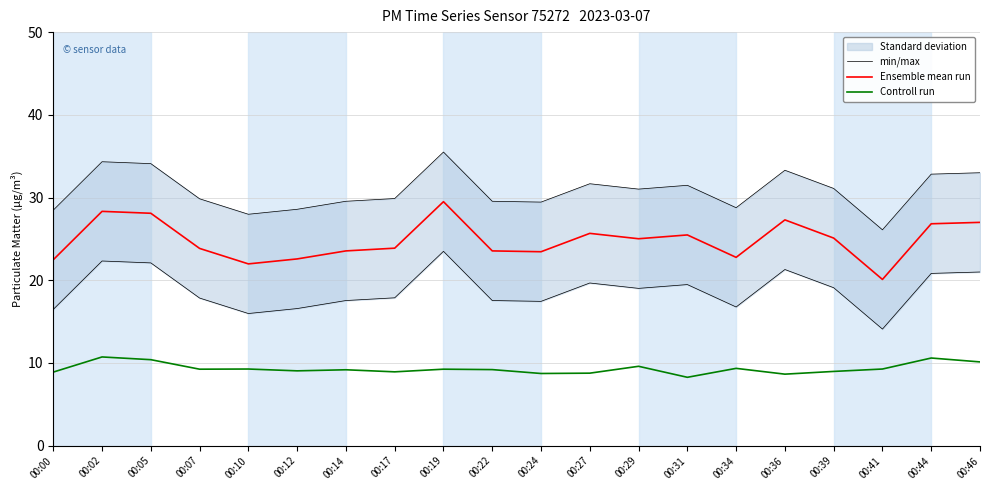

In Controll run, how many points are higher than both neighbors (excluding endpoints)?

7